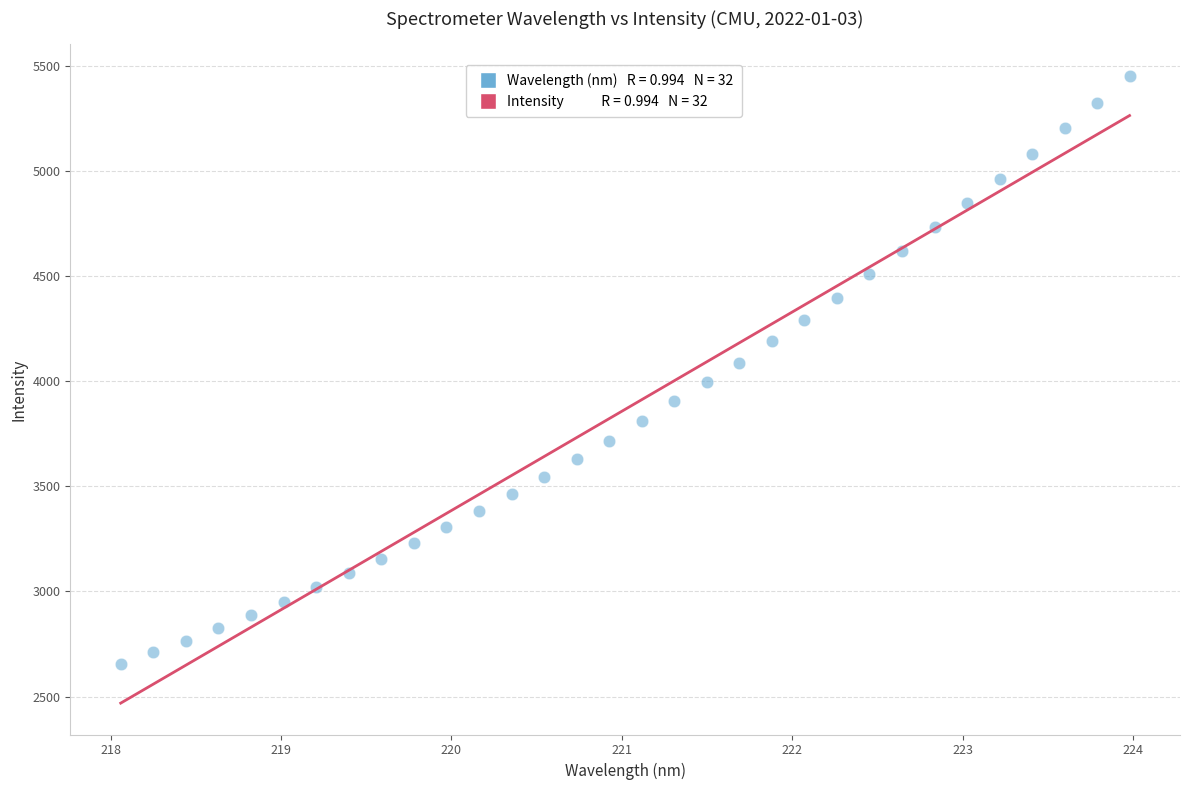

What is the range of X values (max minus min)?

5.9